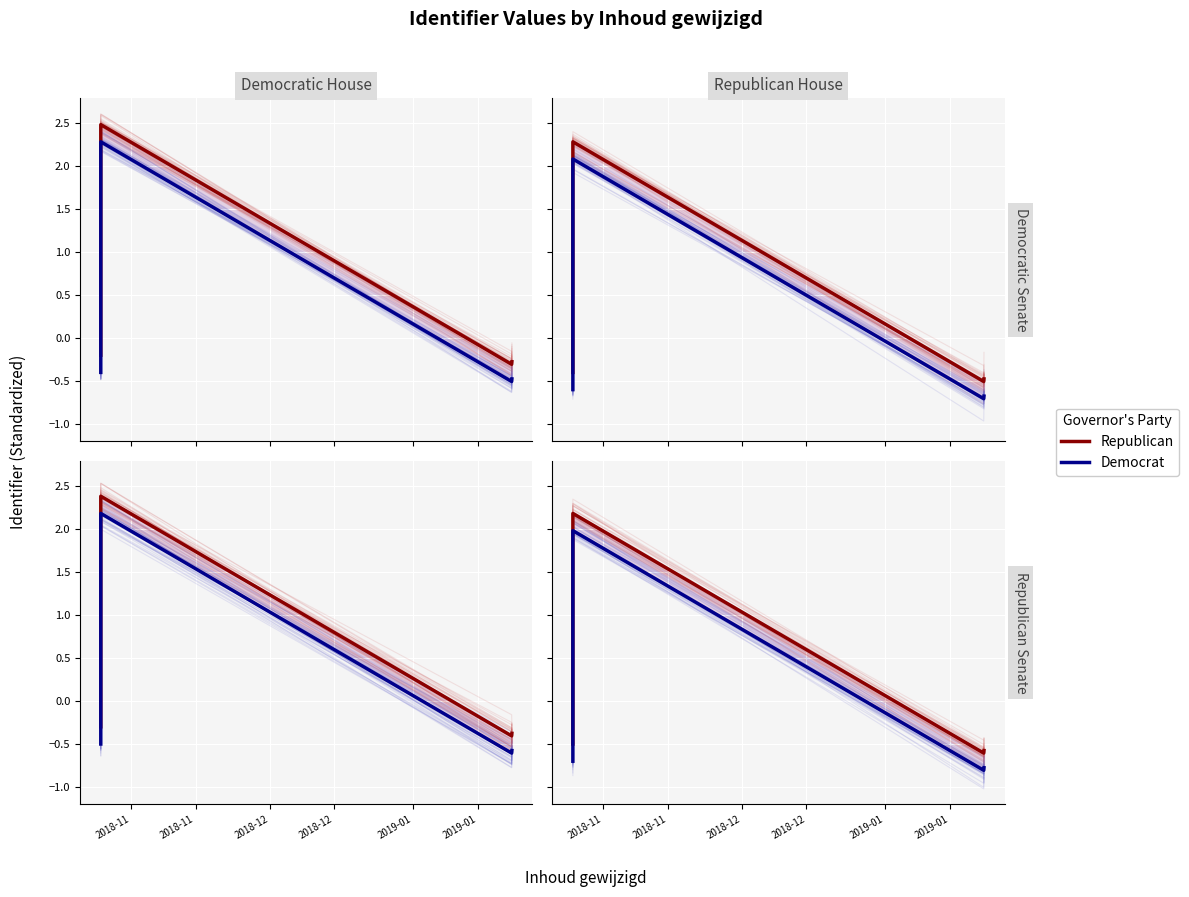

True or false: Democrat has more than 0 points higher than both neighbors.

True